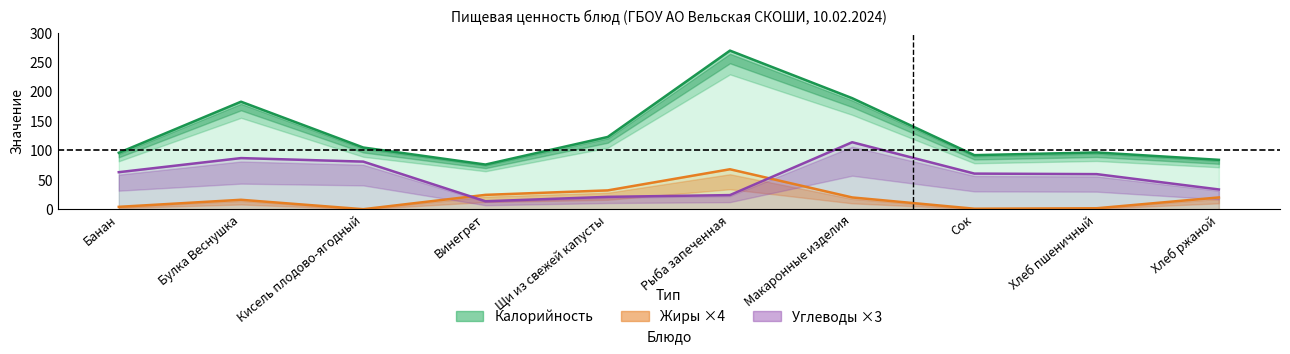

What is the value of the Калорийность point at the 6th from the left?

270.0